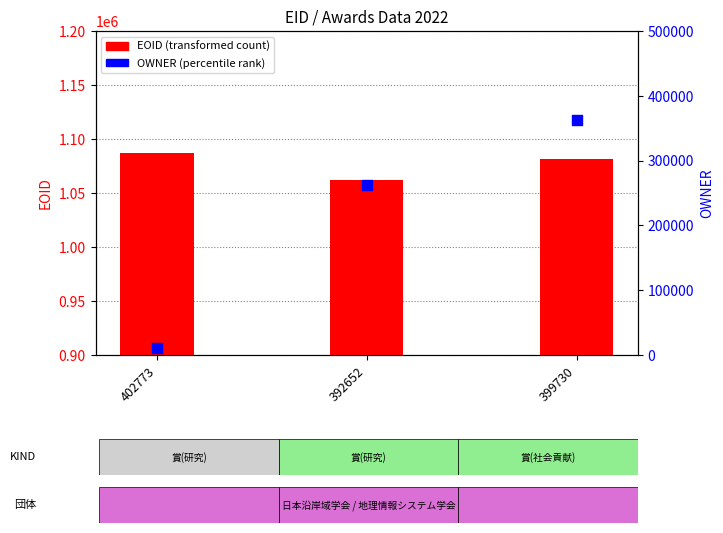

What are all the series names shown in the legend?

EOID, OWNER